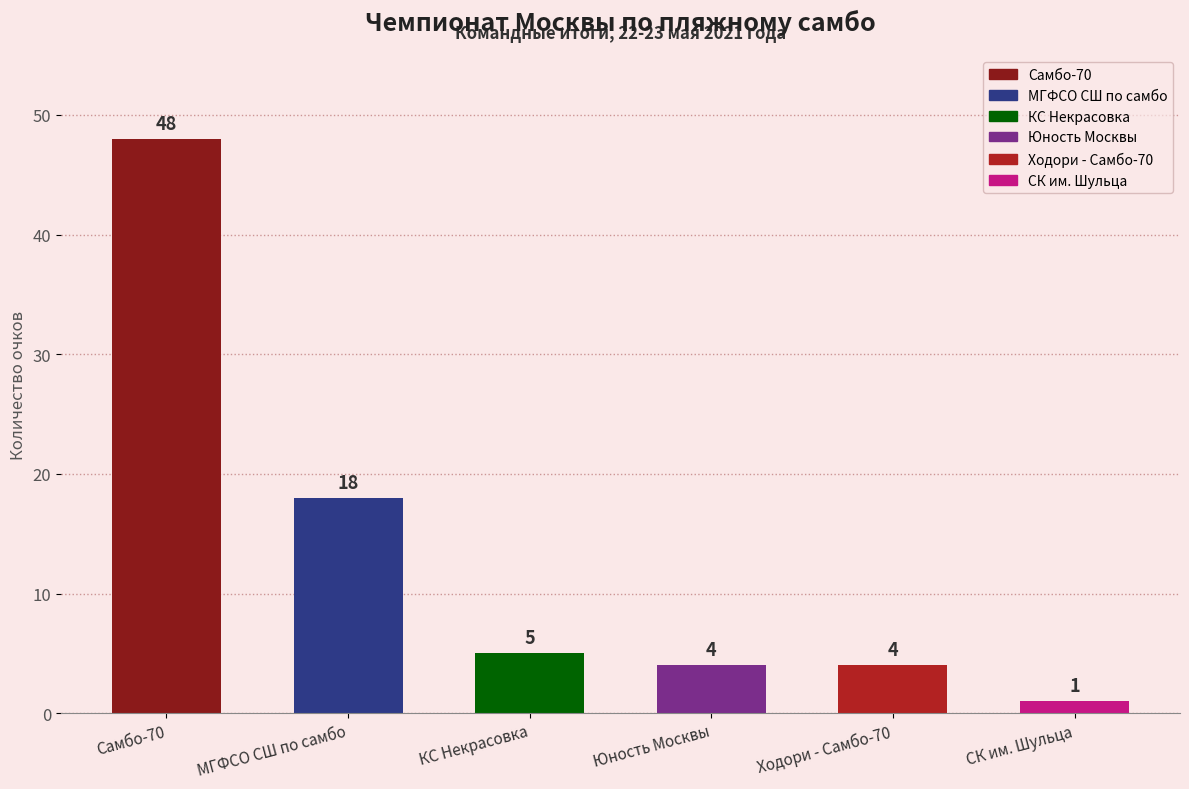

How many bars are there in total?

6